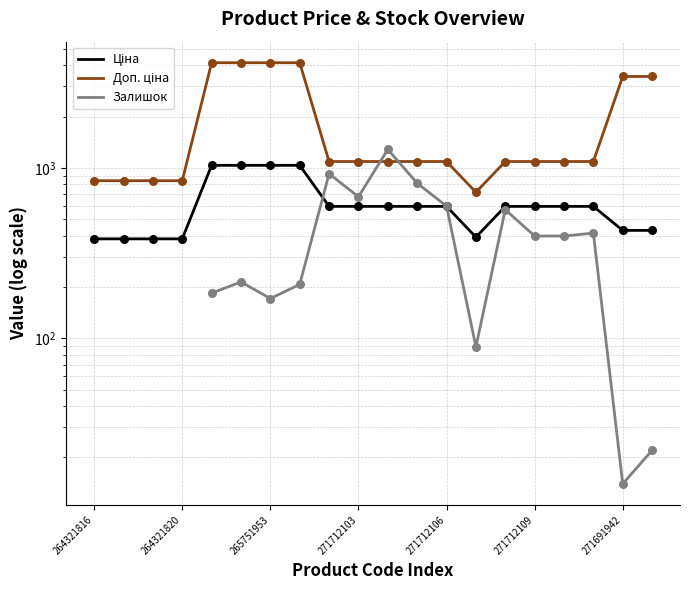

Is the value of Ціна at 13 greater than the value of Доп. ціна at 17?

No